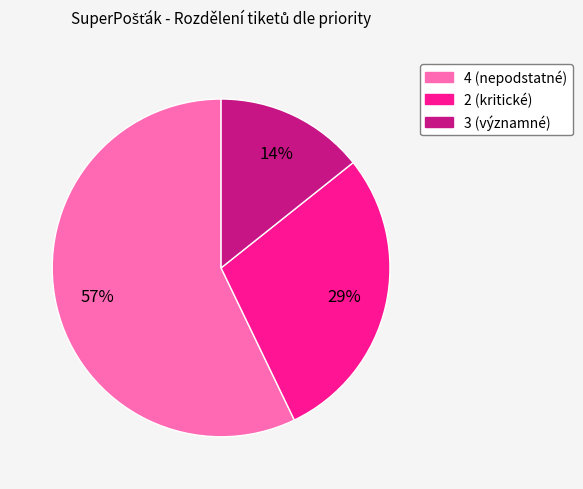

How many segments does this pie chart have?

3